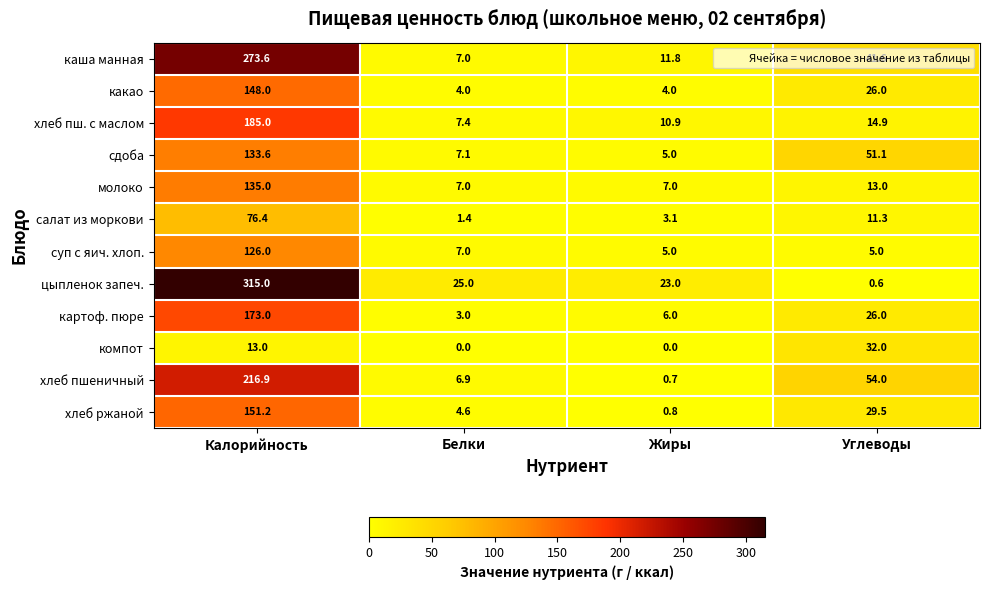

What is the difference between the хлеб ржаной values at Белки and Углеводы?

24.9